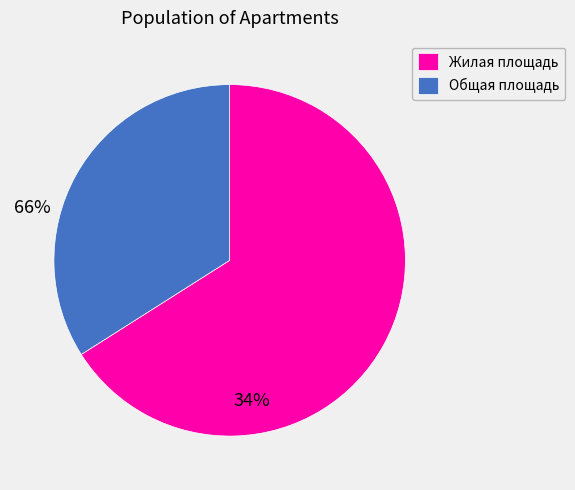

Is it true that Общая площадь is 34% of the pie?

True